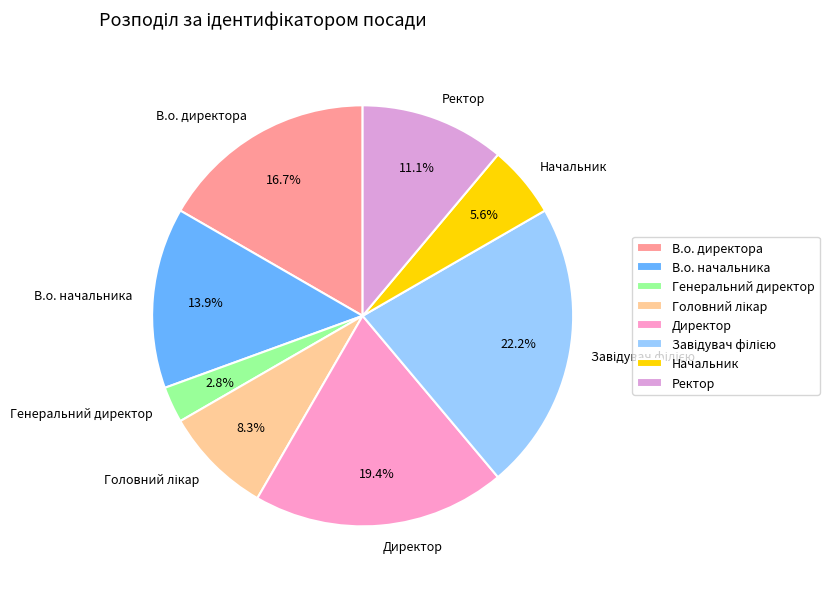

To the nearest percent, what portion does Начальник represent?

6%